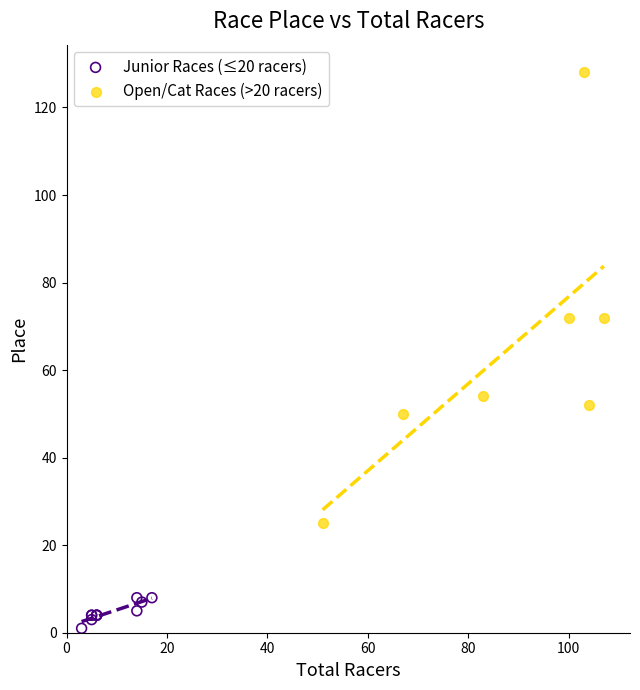

What are all the series names shown in the legend?

Junior Races (≤20 racers), Open/Cat Races (>20 racers)